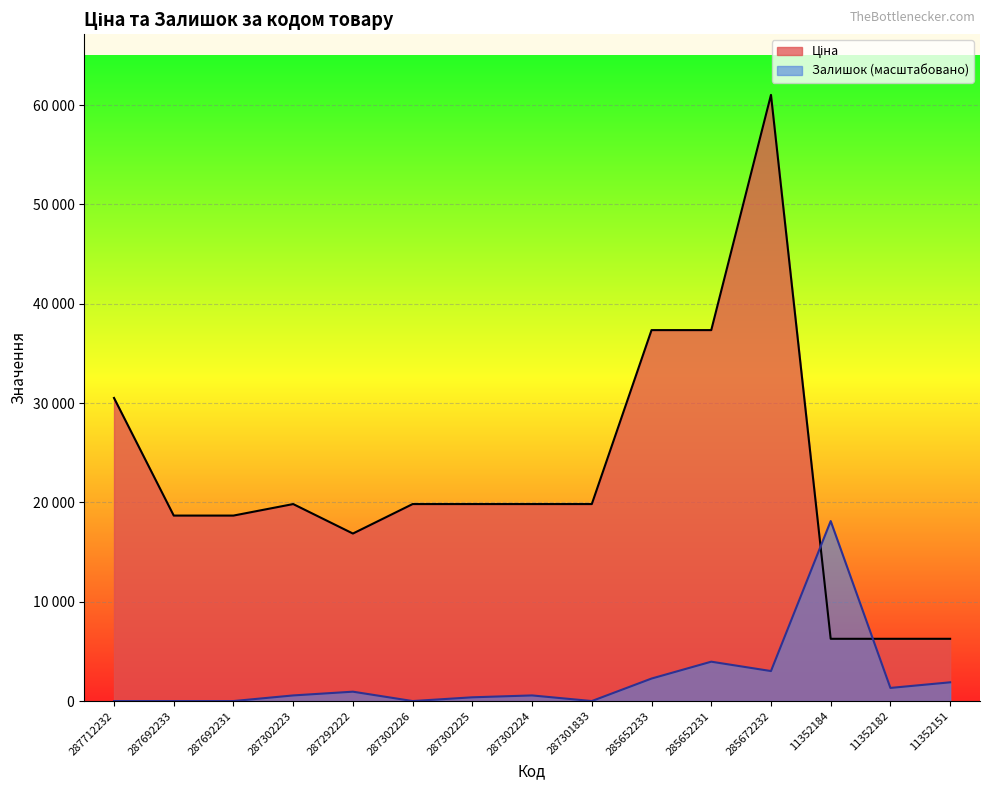

Between which two adjacent categories do Ціна and Залишок first intersect?

285672232 and 11352184